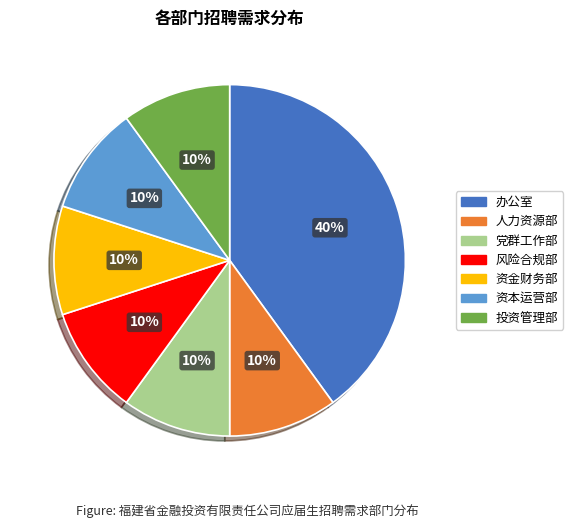

What percentage is the 风险合规部 slice, to the nearest percent?

10%